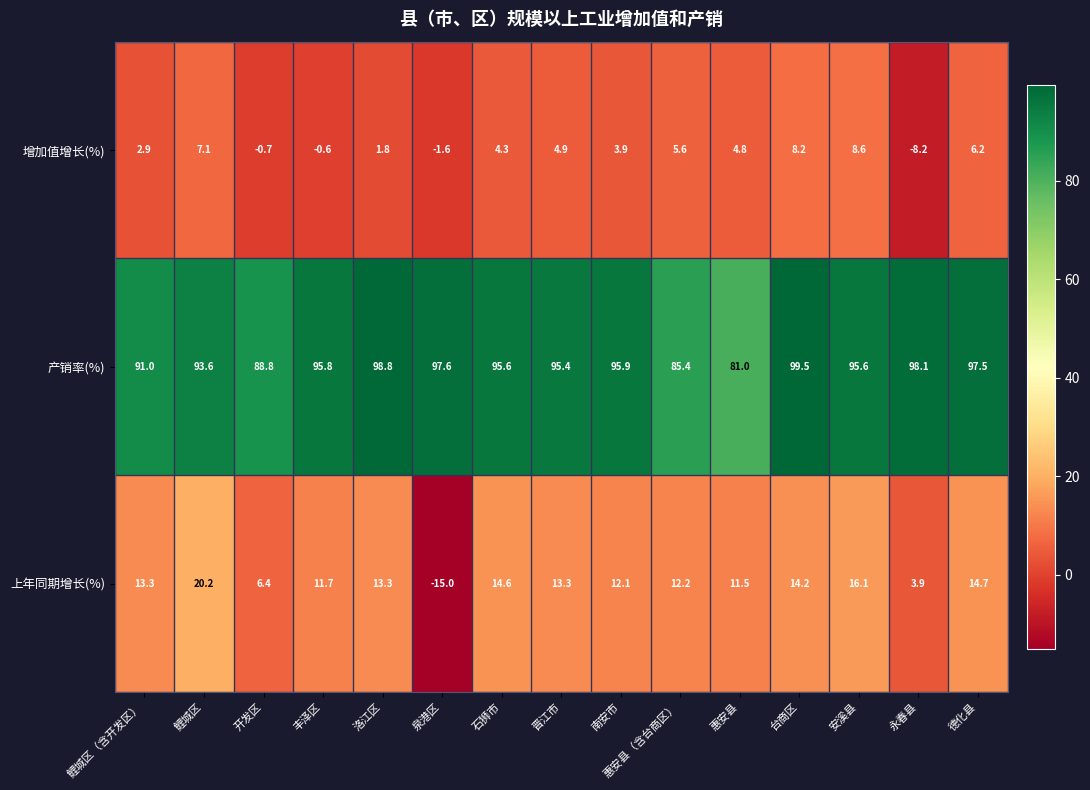

Which series has the largest total across all categories?

产销率(%)